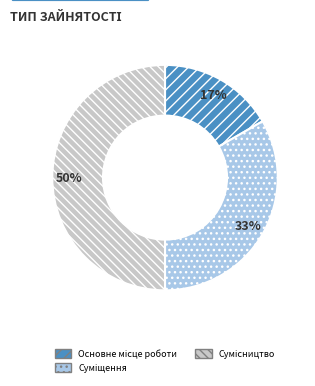

To the nearest percent, what is the difference between the largest and smallest slice percentages?

33%